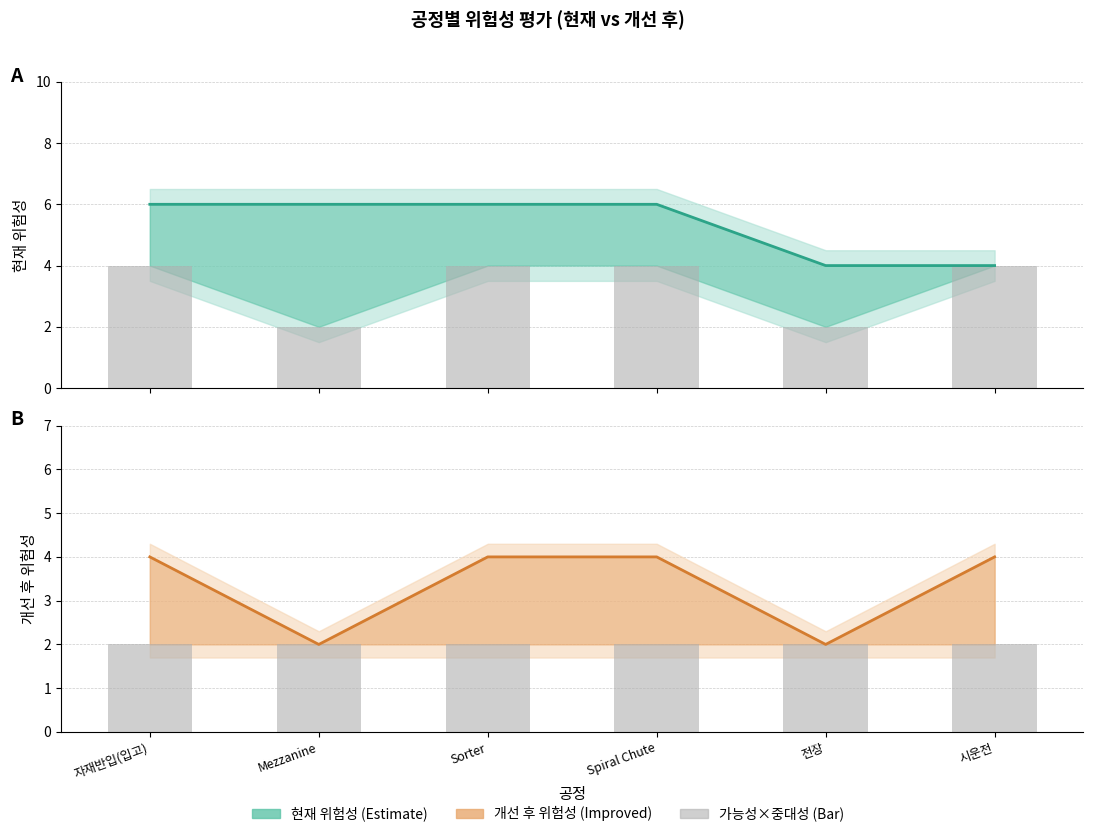

Which has a higher value, Mezzanine or Spiral Chute?

Mezzanine